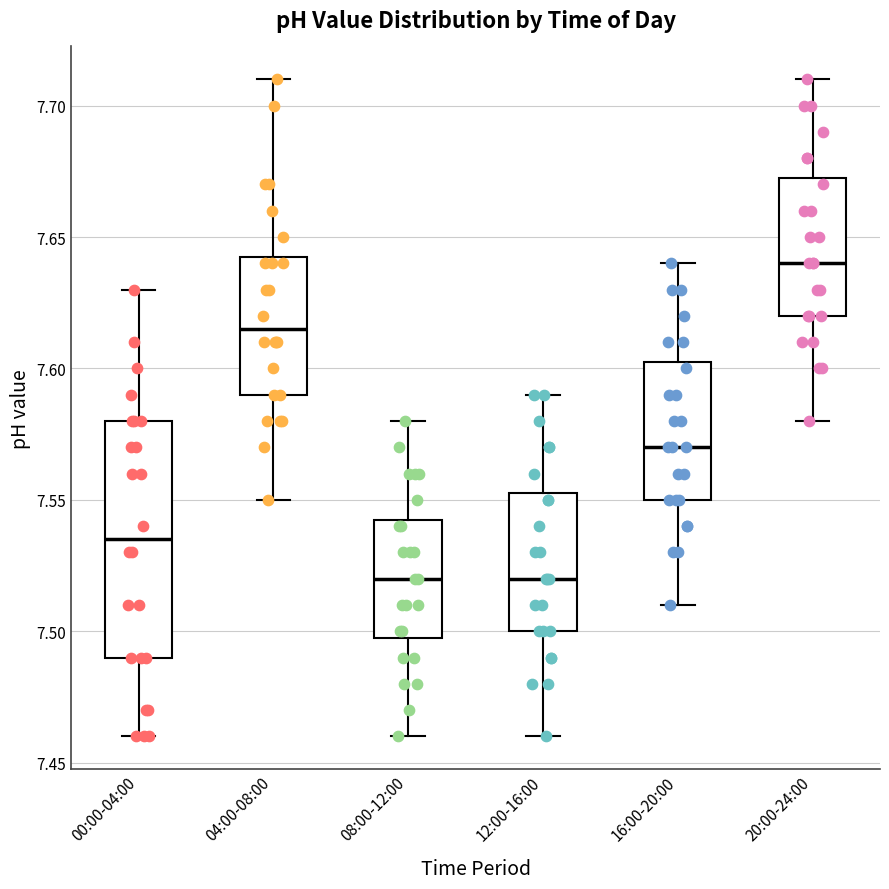

Comparing the boxes themselves (not the whiskers), which one is the tallest?

00:00-04:00